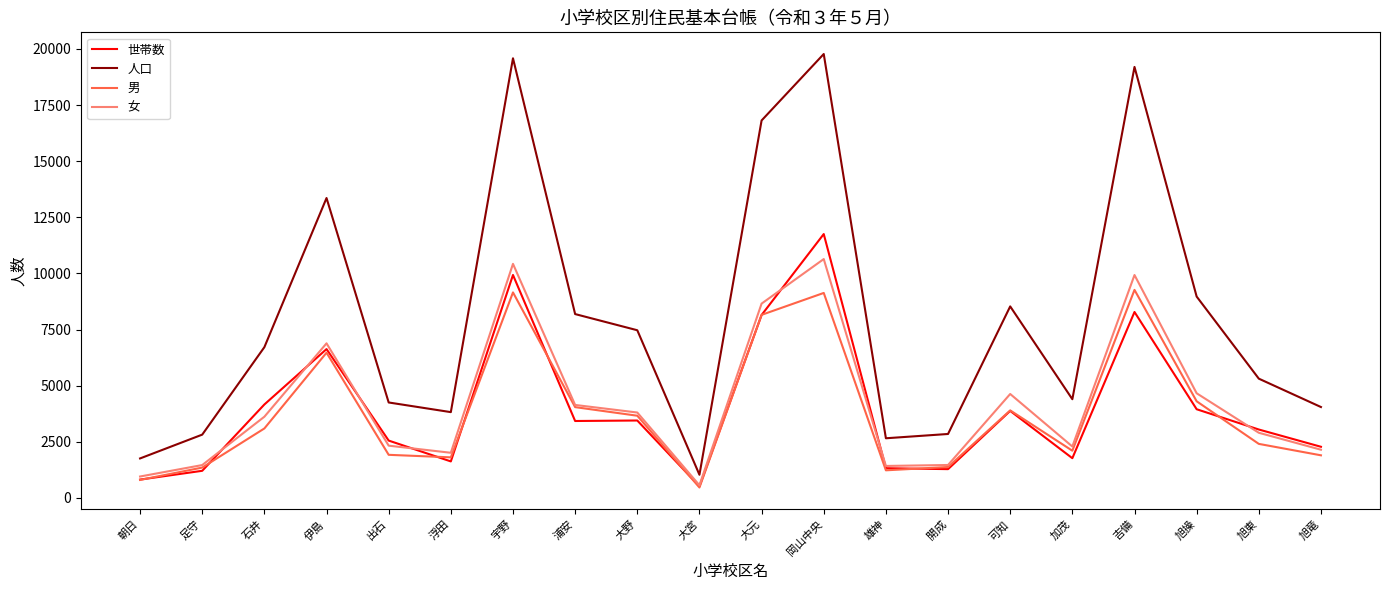

Which series changed the most between 岡山中央 and 吉備?

世帯数